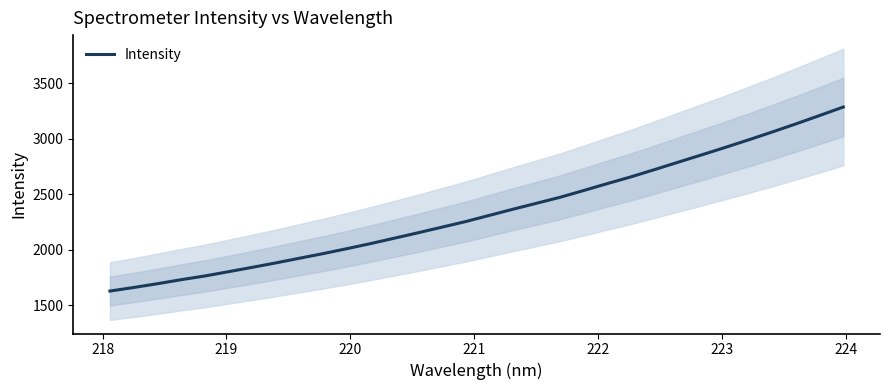

How many values exceed 2306?

16